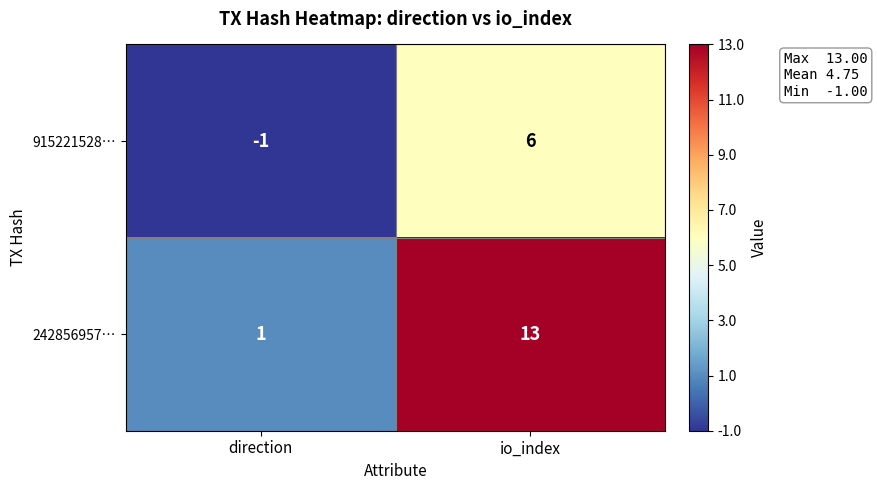

What value does the 242856957… series have at io_index, to the nearest 10?

10